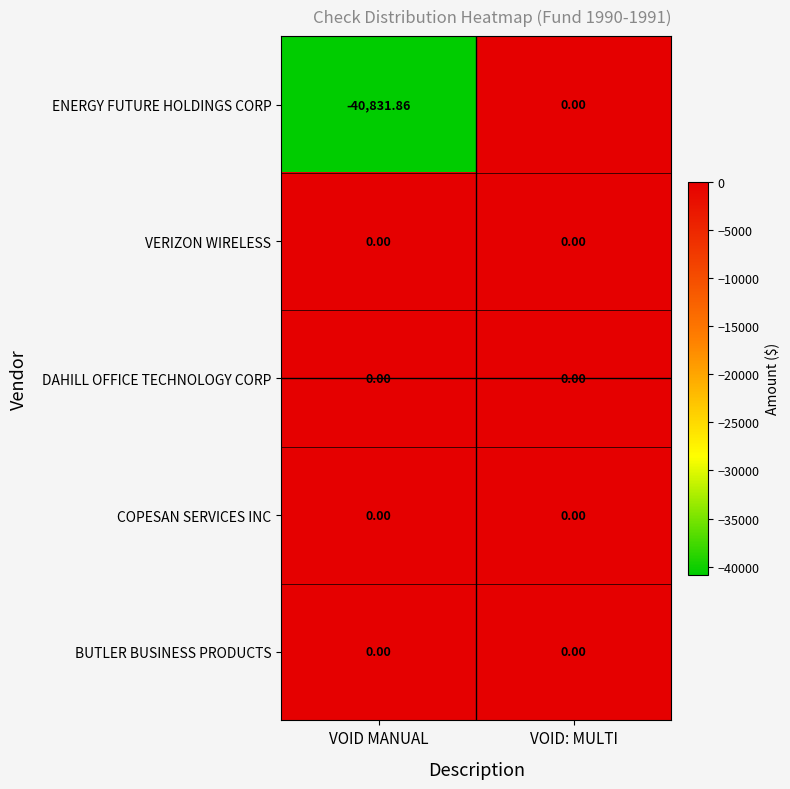

Between VOID MANUAL and VOID: MULTI, which series saw the biggest shift?

ENERGY FUTURE HOLDINGS CORP